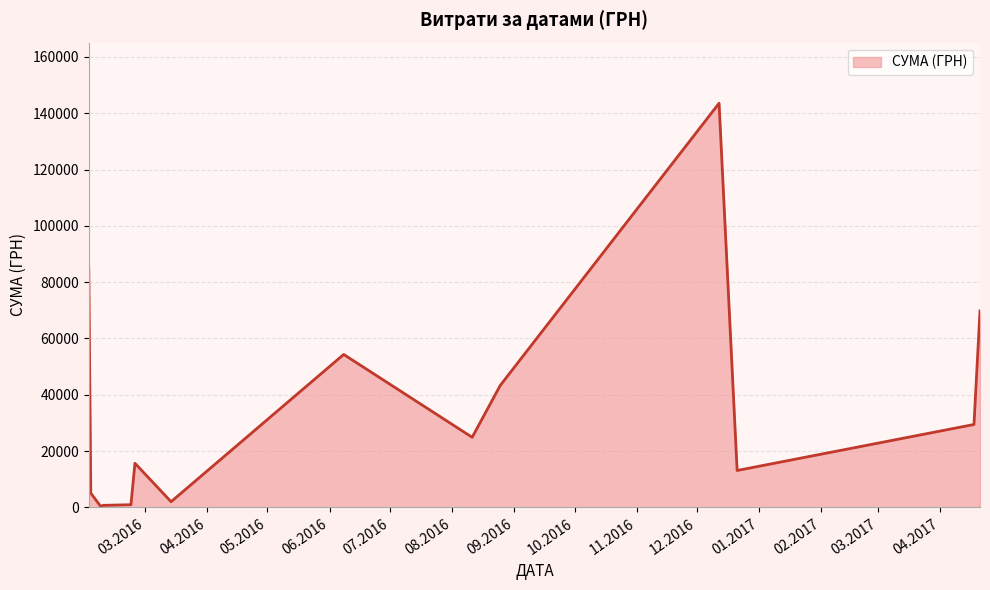

What is the difference between the maximum and minimum values?

143296.7